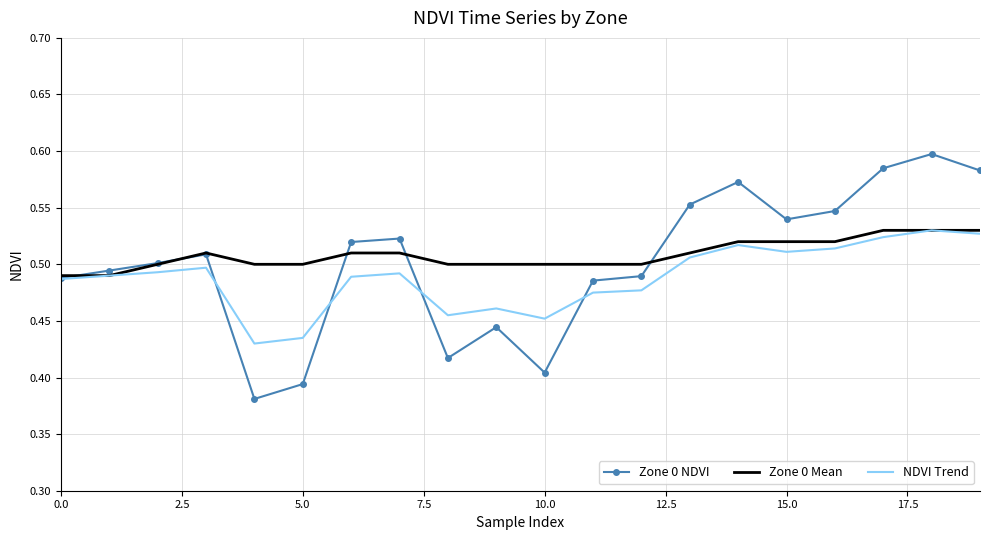

Which series has the widest spread of values?

Zone 0 NDVI